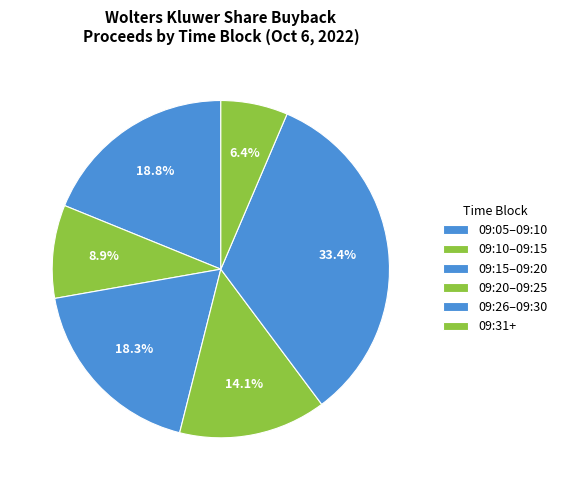

How many slices are in this pie chart?

6